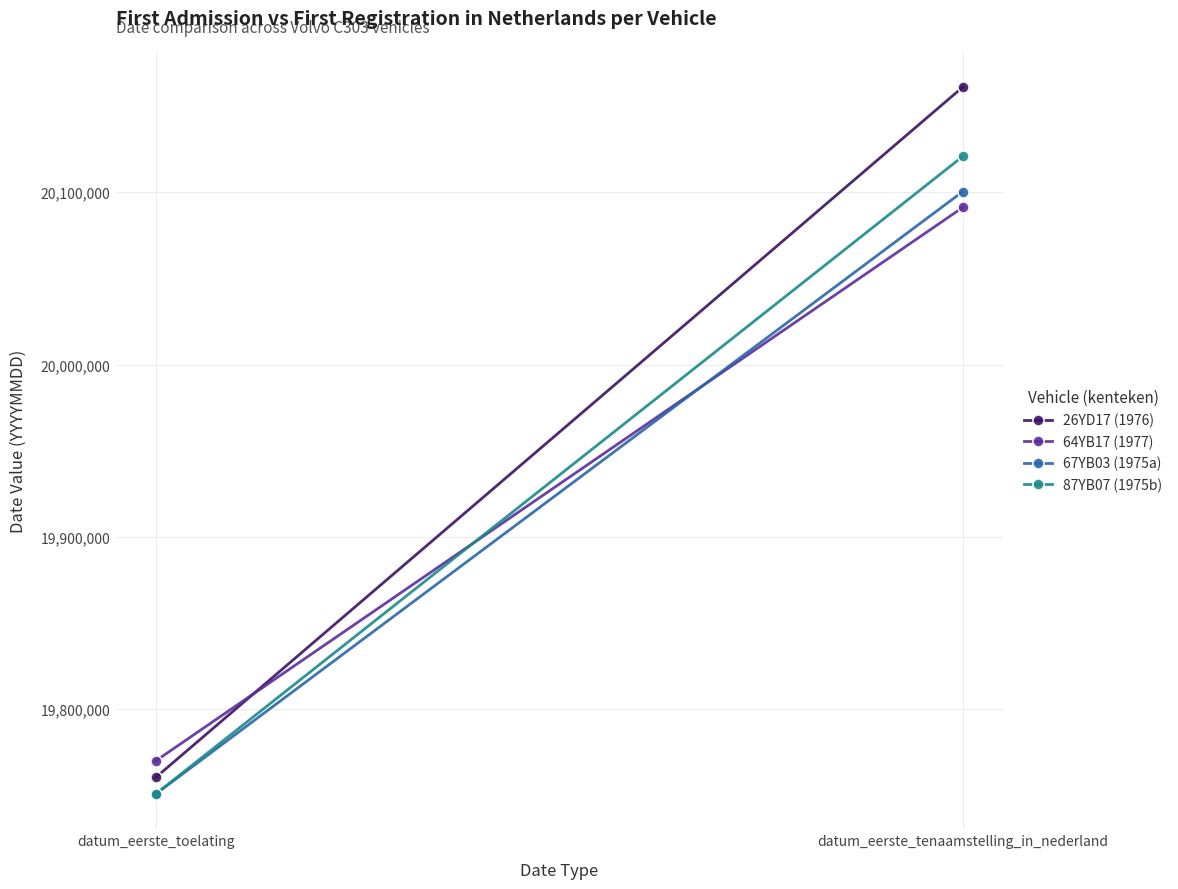

True or false: 67YB03 (1975a) has a value of 11221438 at datum_eerste_tenaamstelling_in_nederland.

False